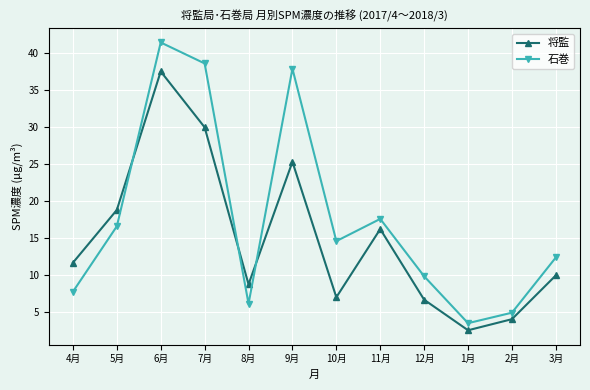

How many lines are shown in the chart?

2